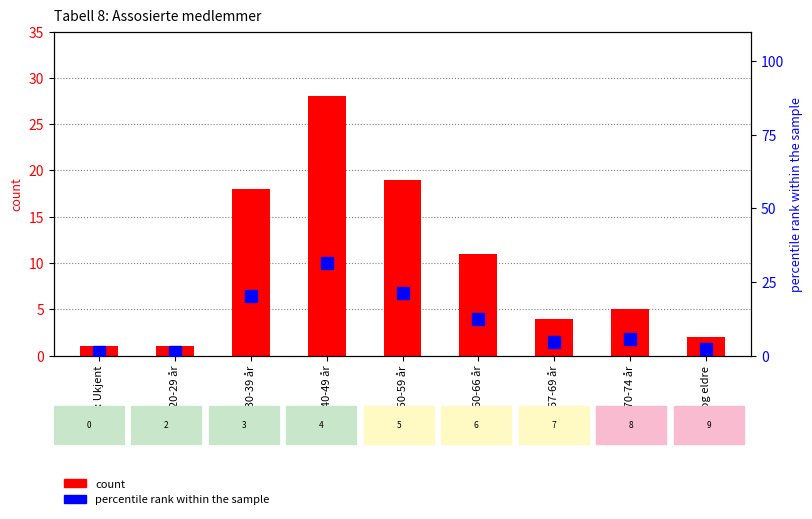

Between 3: 30-39 år and 7: 67-69 år, which series saw the biggest shift?

percentile rank within the sample